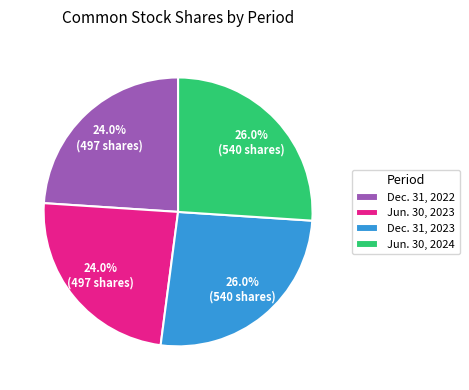

What portion of the pie excludes Dec. 31, 2022?

76.0%